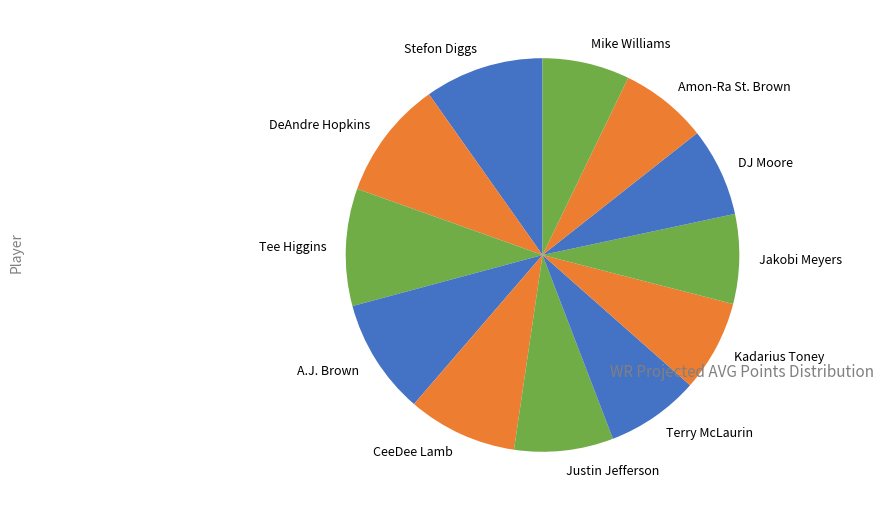

Does any single category account for the majority?

No